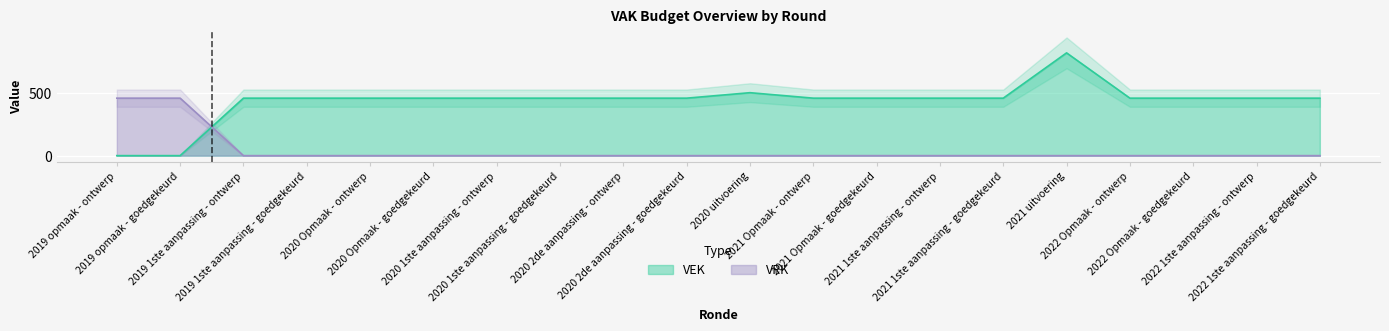

Which series changed the most between 2019 opmaak - ontwerp and 2019 1ste aanpassing - goedgekeurd?

VEK